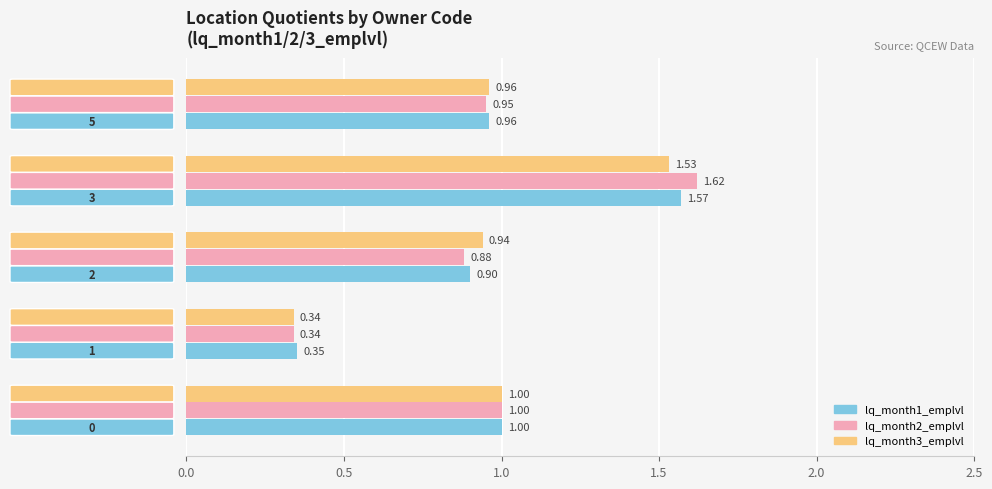

List the series in order of their overall mean, lowest first.

lq_month3_emplvl, lq_month1_emplvl, lq_month2_emplvl